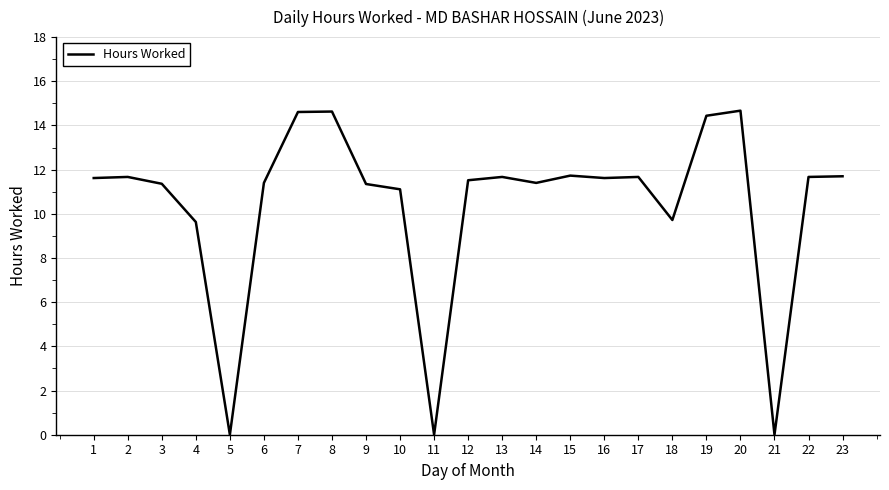

What is the difference between the maximum and minimum values?

14.7